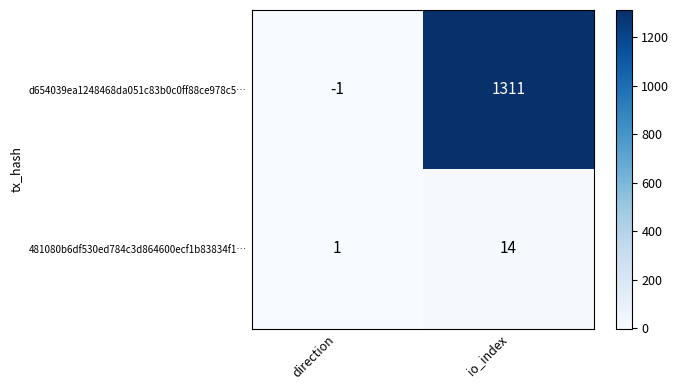

How many distinct data groups are displayed?

2